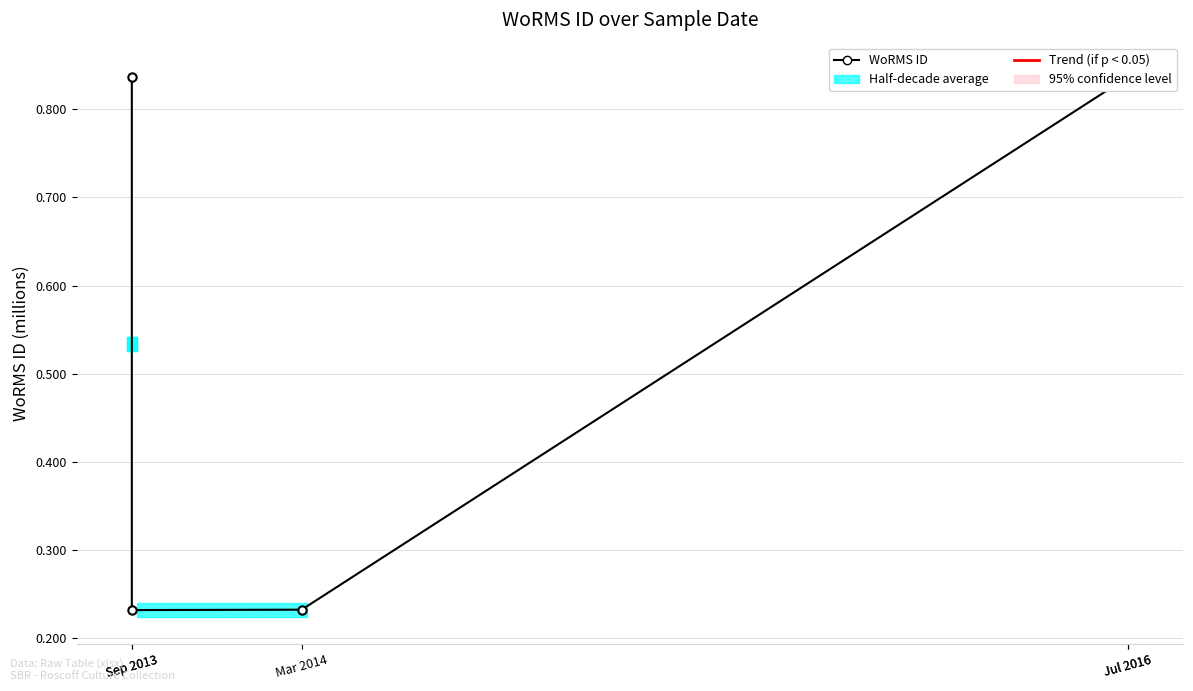

What is the value of the 4th point from the left?

0.8